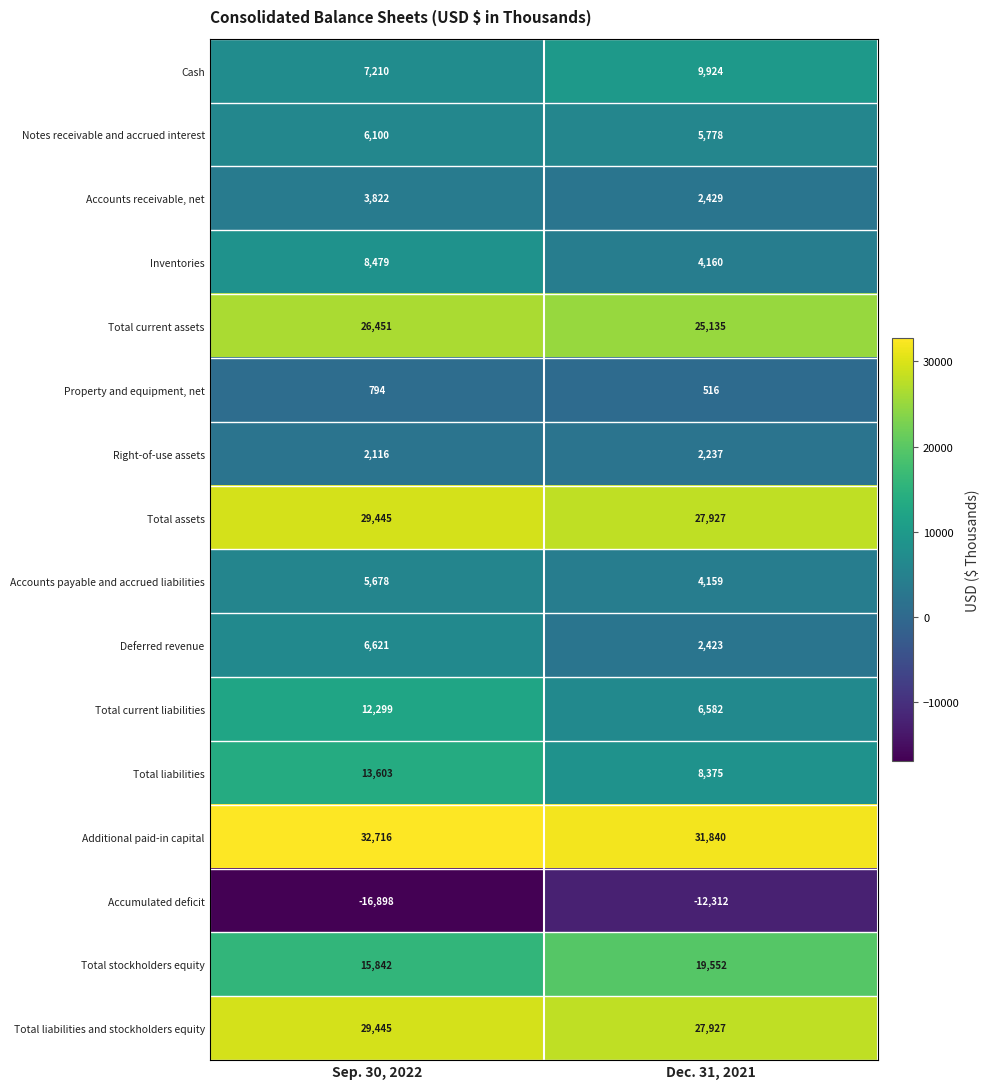

Is the value of Total stockholders equity at Dec. 31, 2021 greater than the value of Cash at Sep. 30, 2022?

Yes